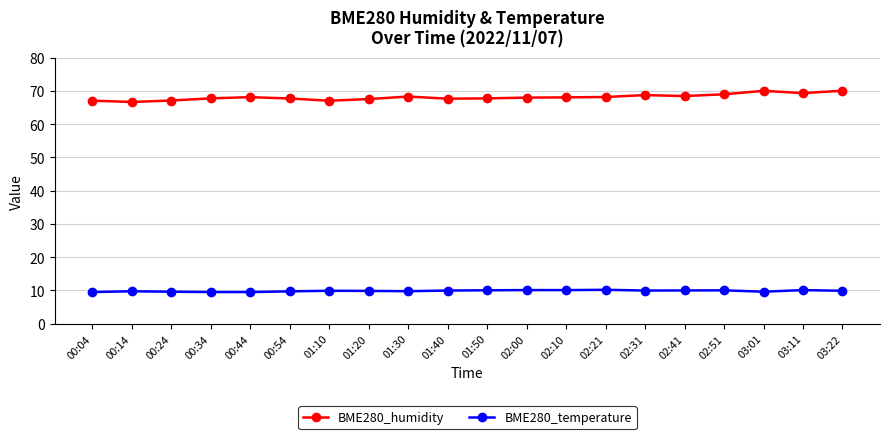

True or false: BME280_temperature and BME280_humidity intersect in this chart.

False